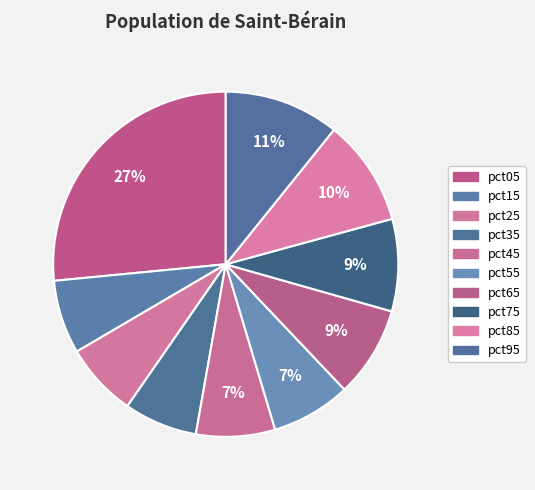

Which slice is the largest?

pct05